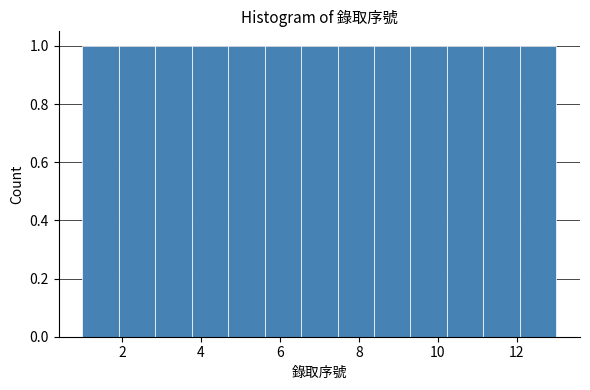

Reading left to right, list every bar in this chart as the range it spans on the x-axis followed by its height. Neither the bar edges nor the heights are printed on the chart, so give them approximately, as read against the axes.

1.0 to 2.0: 1
2.0 to 2.8: 1
2.8 to 3.8: 1
3.8 to 4.6: 1
4.6 to 5.6: 1
5.6 to 6.6: 1
6.6 to 7.4: 1
7.4 to 8.4: 1
8.4 to 9.4: 1
9.4 to 10.2: 1
10.2 to 11.2: 1
11.2 to 12.0: 1
12.0 to 13.0: 1